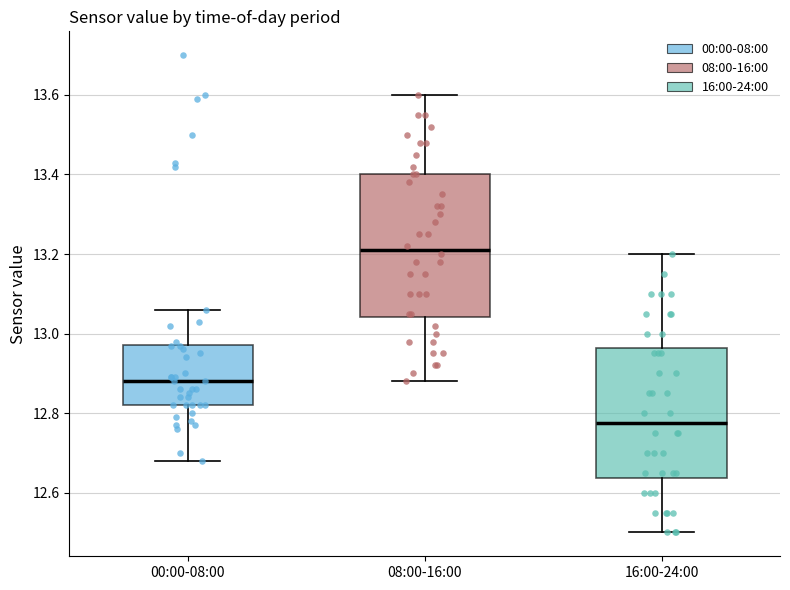

Reading left to right, transcribe this box plot: for each box, give where its median line is, the range the box spans, and where its two whiskers end, as read against the y-axis. The values are not printed on the chart, so give them approximately, as read against the axis.

00:00-08:00: median 12.88, box 12.82 to 12.98, whiskers 12.68 to 13.06
08:00-16:00: median 13.22, box 13.04 to 13.40, whiskers 12.88 to 13.60
16:00-24:00: median 12.78, box 12.64 to 12.96, whiskers 12.50 to 13.20